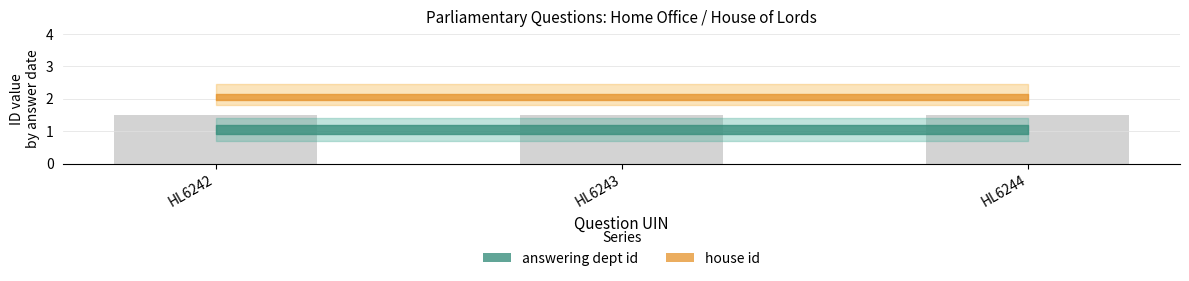

What is the minimum value shown in the chart?

1